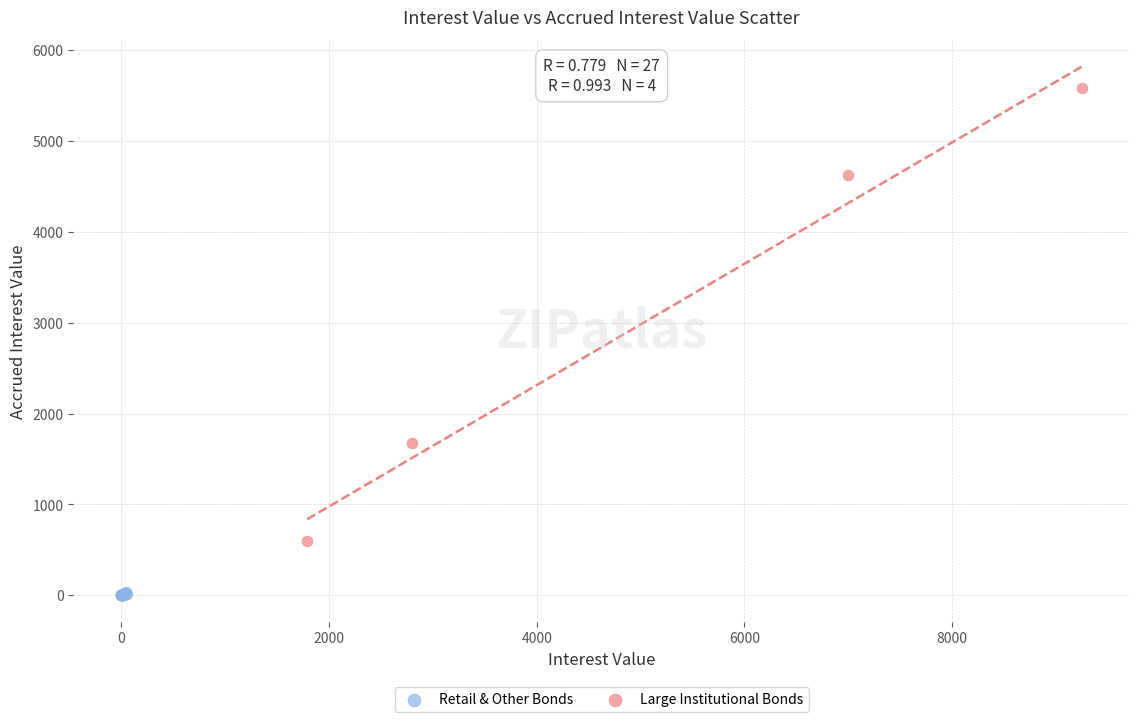

Which series has the largest Y range (max minus min)?

Large Institutional Bonds